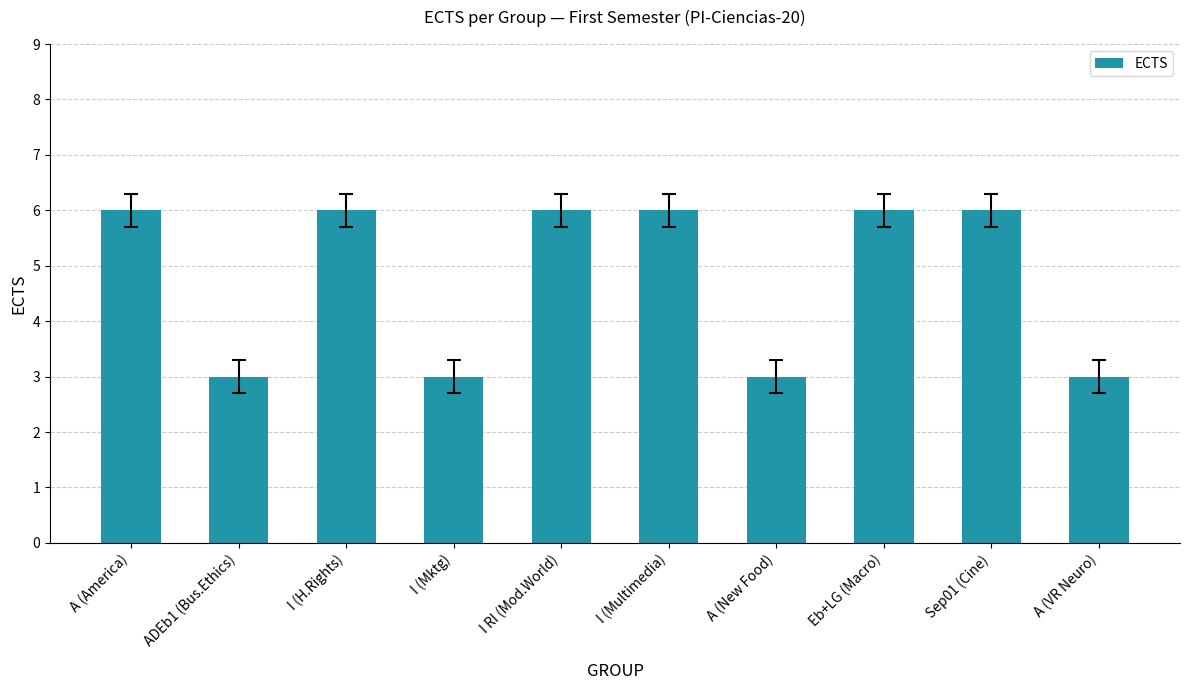

Are the bars grouped side by side (vs. stacked)?

No